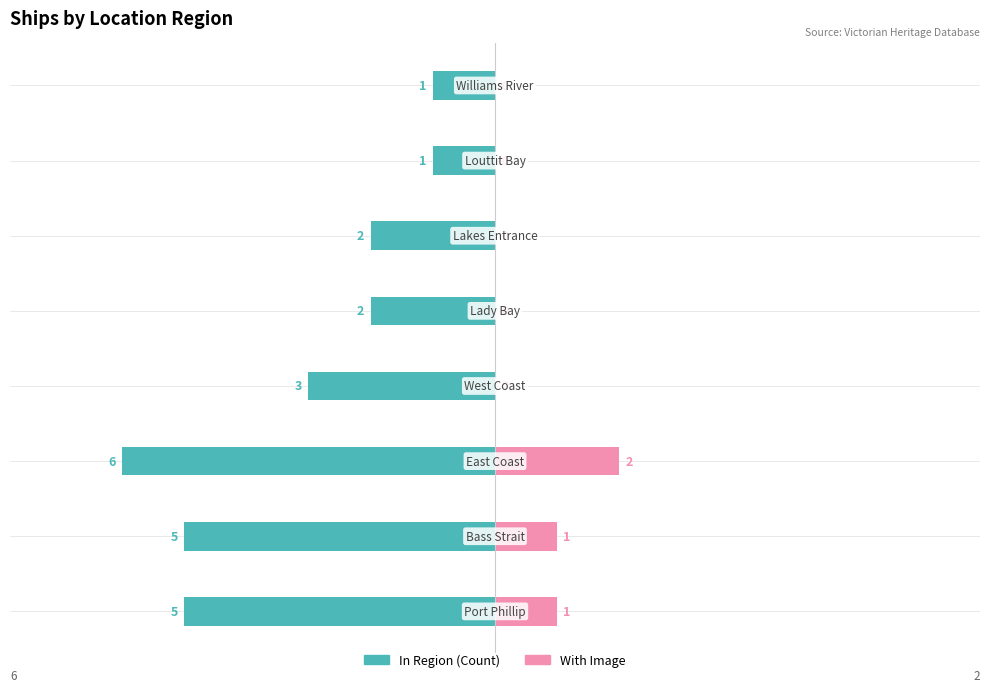

Are the bars horizontal?

Yes